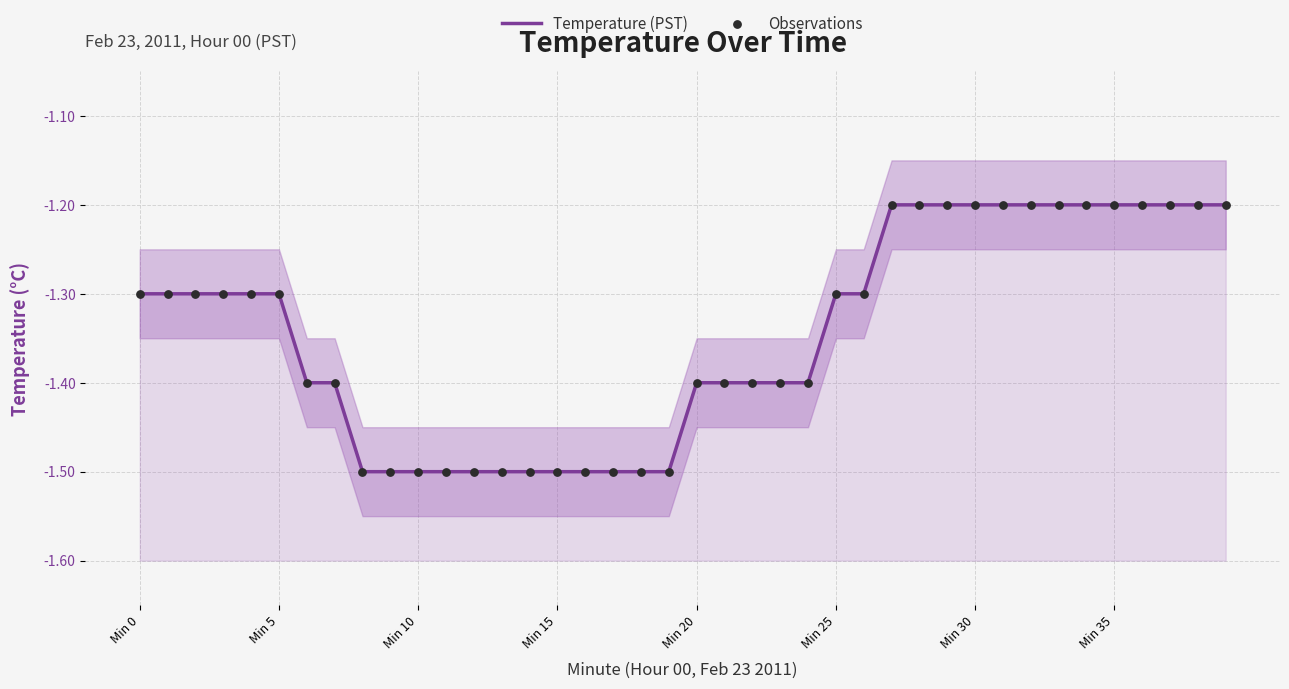

Is the value of Observations at Min 30 greater than the value of Temperature (PST) at 23?

No